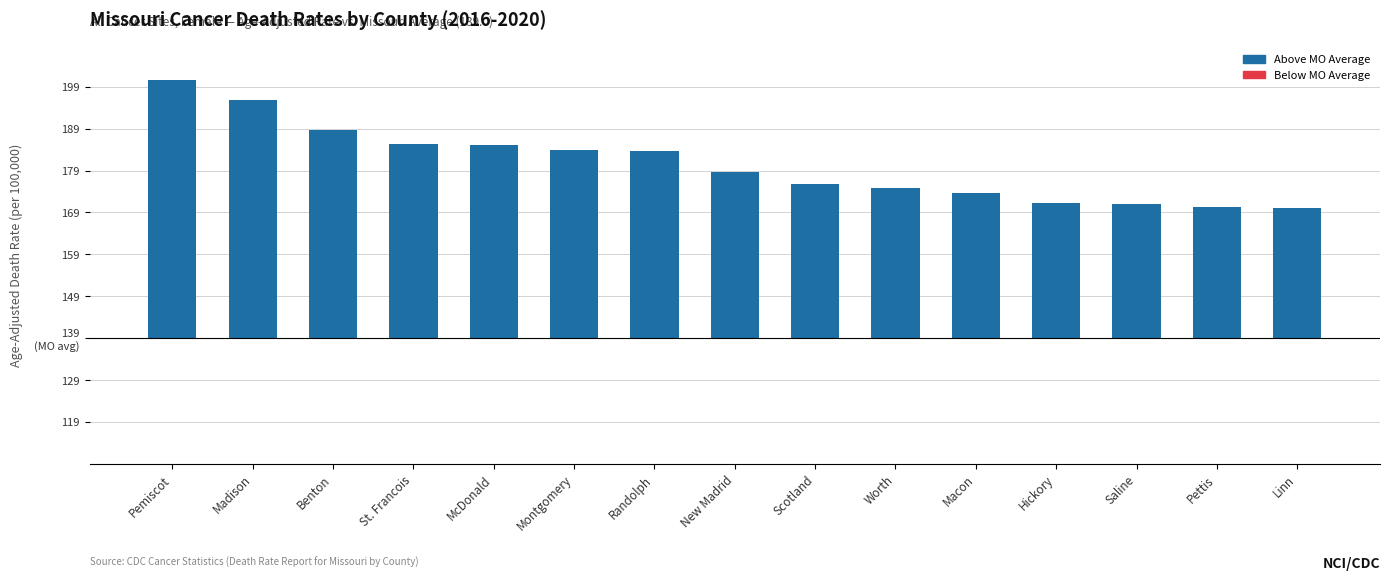

List the labels in order of value, largest first.

Pemiscot, Madison, Benton, St. Francois, McDonald, Montgomery, Randolph, New Madrid, Scotland, Worth, Macon, Hickory, Saline, Pettis, Linn